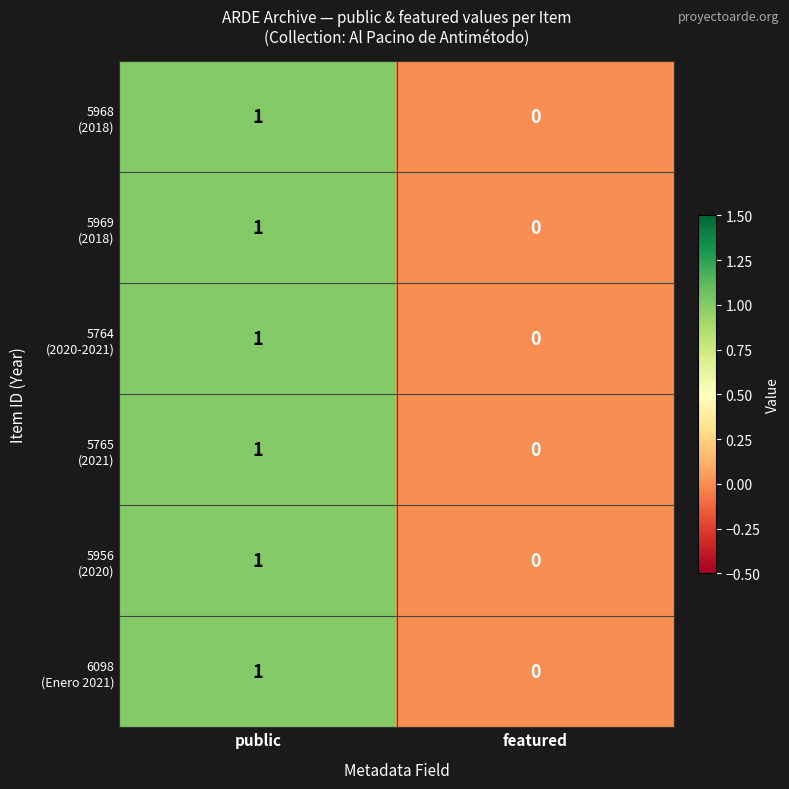

At which category is the sum across all series the highest?

public